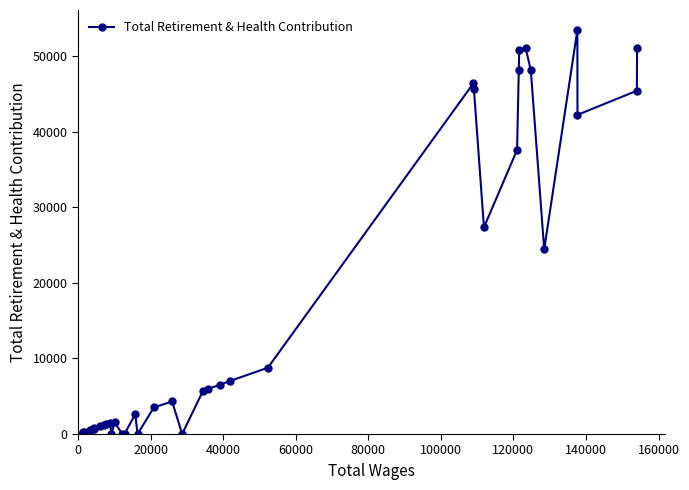

What is the average value?

16048